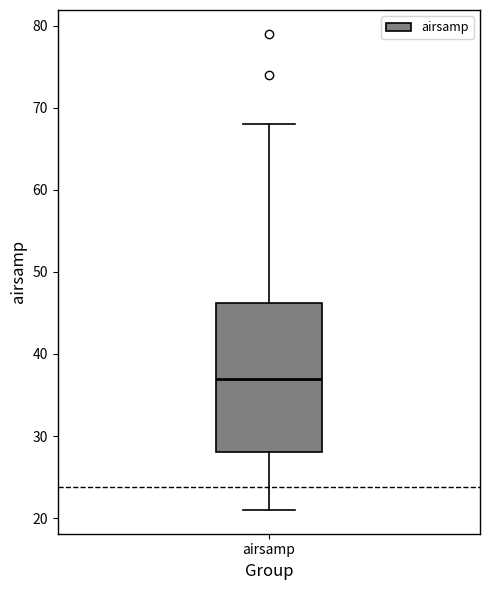

Transcribe this box plot: give where the median line is, the range the box spans, and where the two whiskers end, as read against the y-axis. The values are not printed on the chart, so give them approximately, as read against the axis.

median 37, box 28 to 46, whiskers 21 to 68